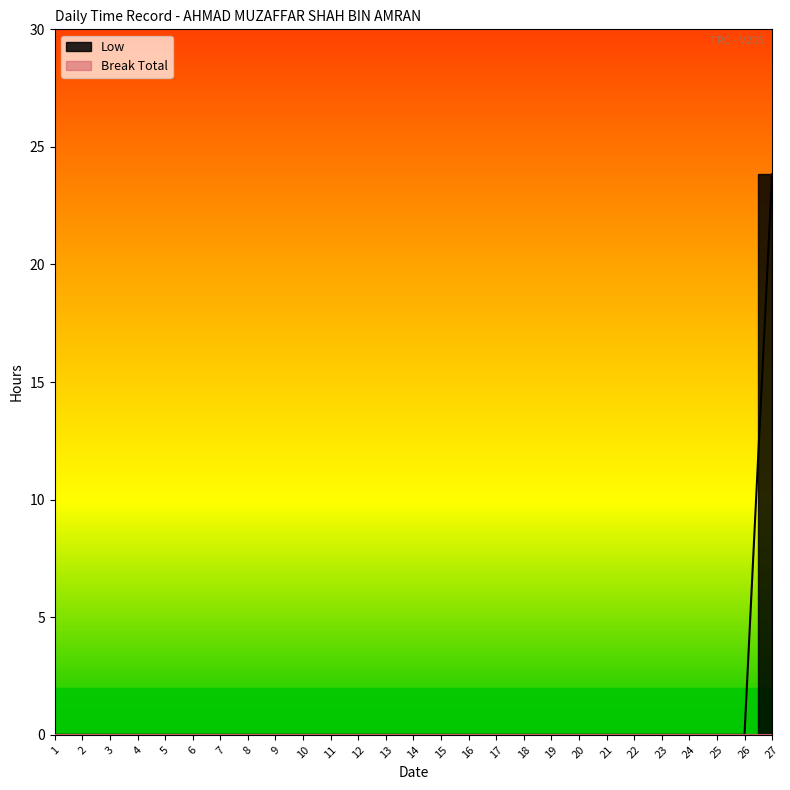

Which has a higher value, 2 or 27?

27